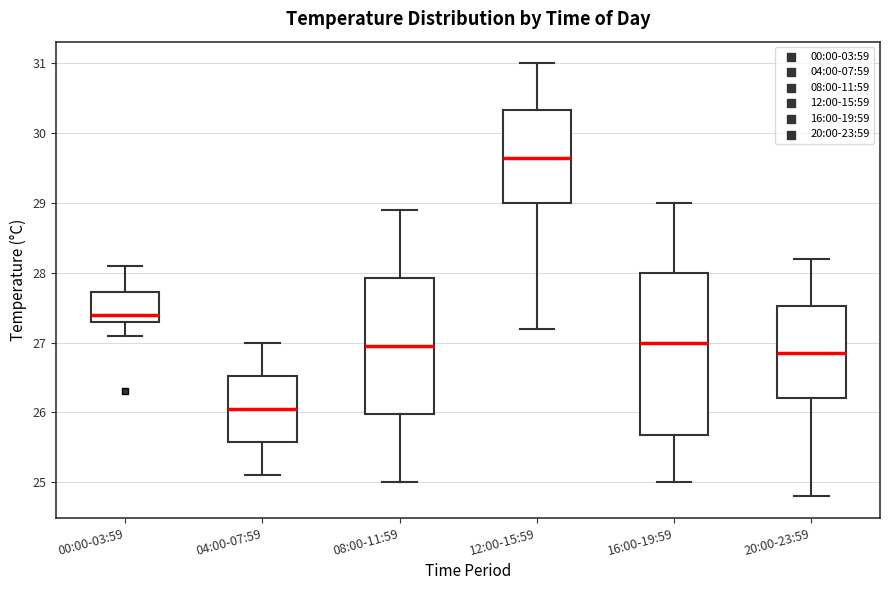

Which box is the tallest, from its lower edge to its upper edge?

16:00-19:59